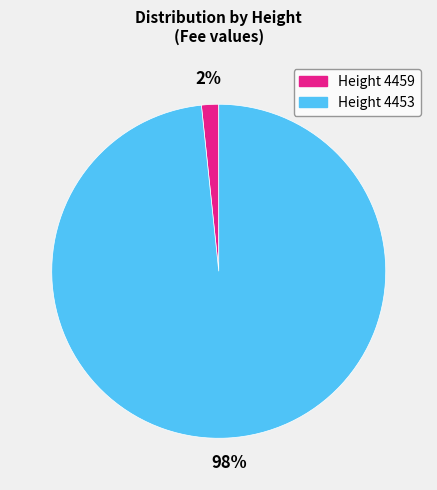

What is the largest slice in the pie chart?

Height 4453